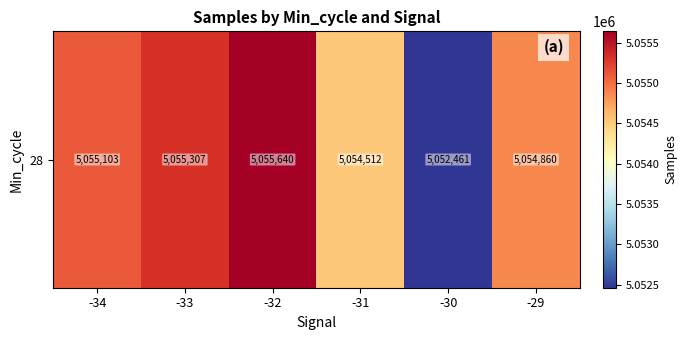

True or false: the data shows 5052461.6 at -30.

True